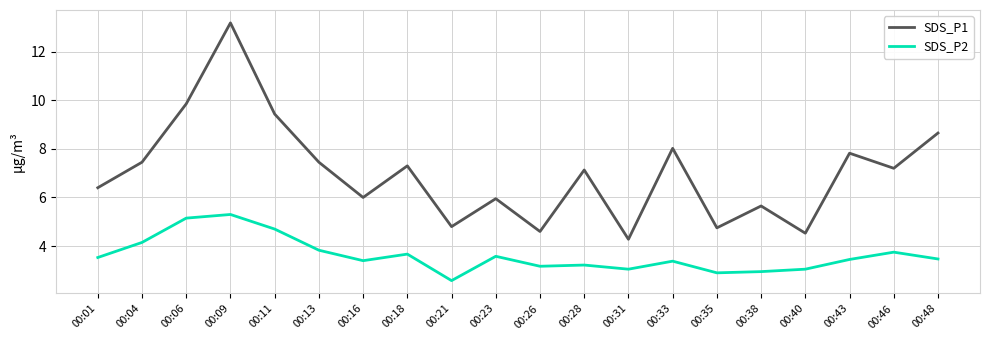

What is the average value of the SDS_P2 series?

3.6